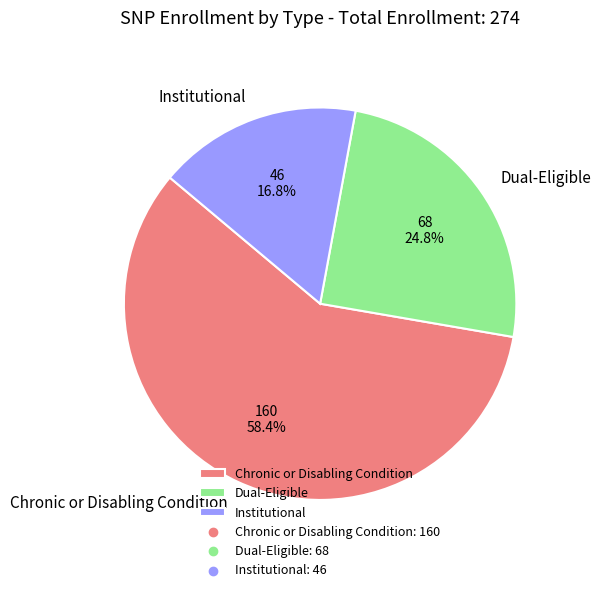

What is the total percentage of Dual-Eligible and Institutional?

41.6%